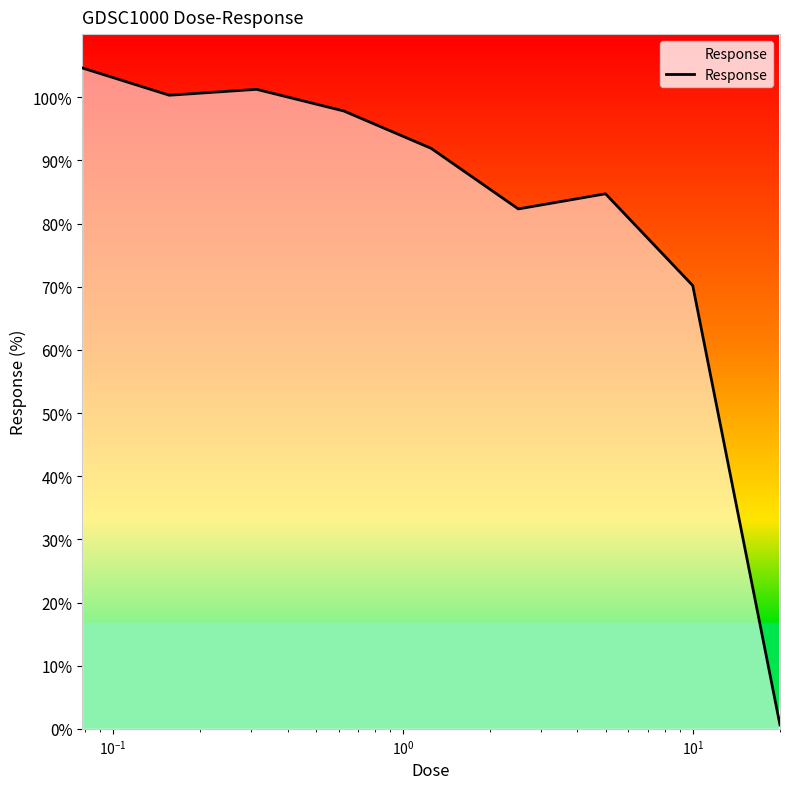

How many lines are shown in the chart?

1